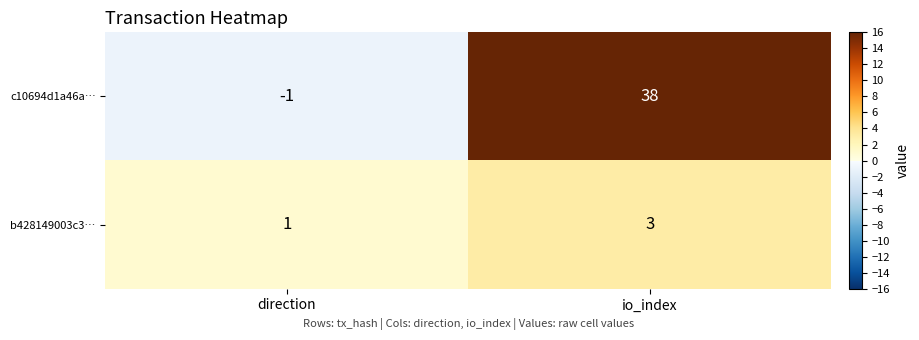

Which series has the largest total across all categories?

c10694d1a46a…